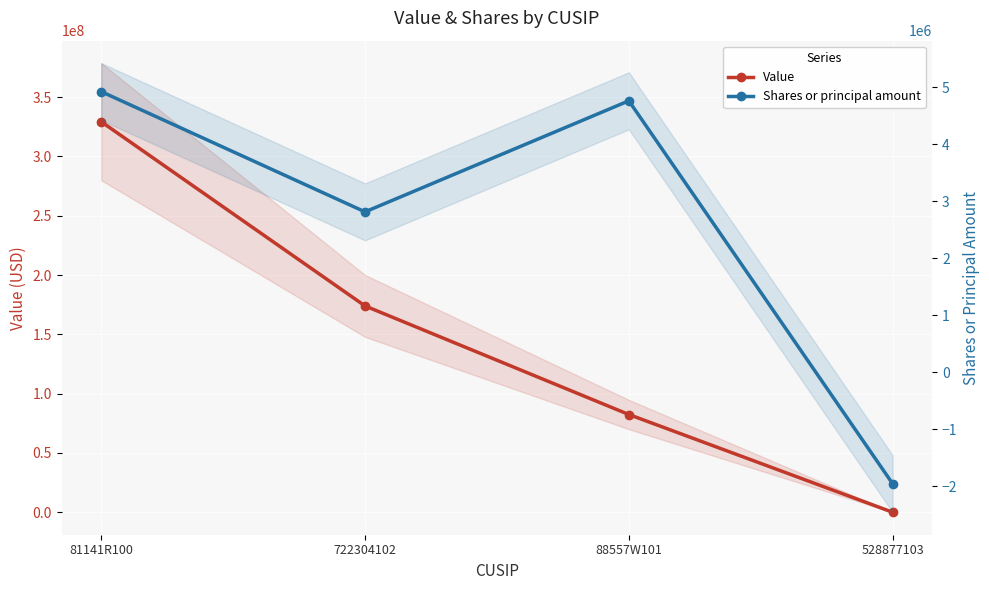

What is the average value of the Shares or principal amount series?

2636254